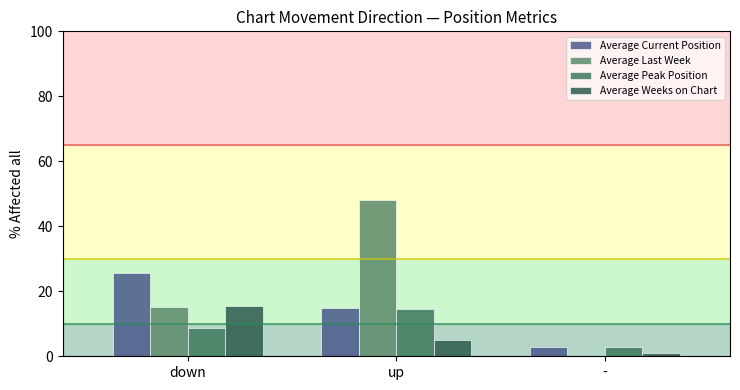

What position from the right is up?

2